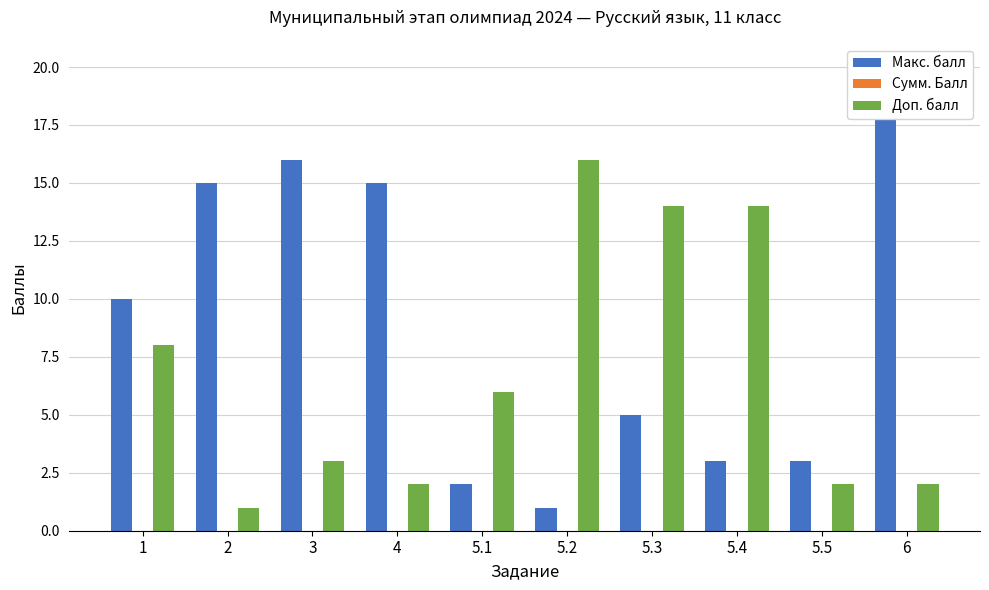

Is the value of Сумм. Балл at 5.1 greater than the value of Доп. балл at 5.2?

No